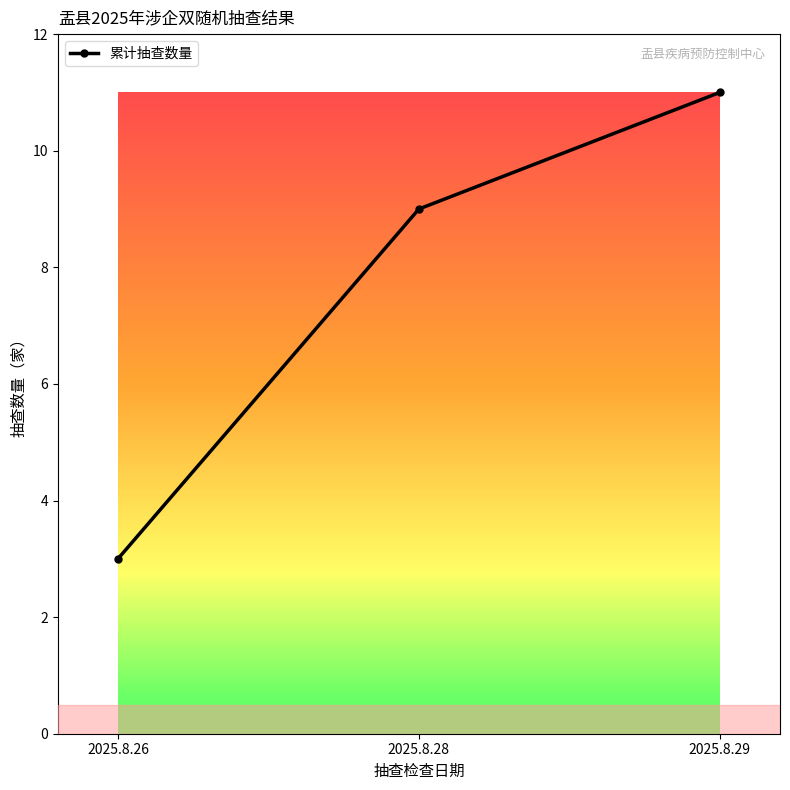

Rank the categories by value from lowest to highest.

2025.8.26, 2025.8.28, 2025.8.29